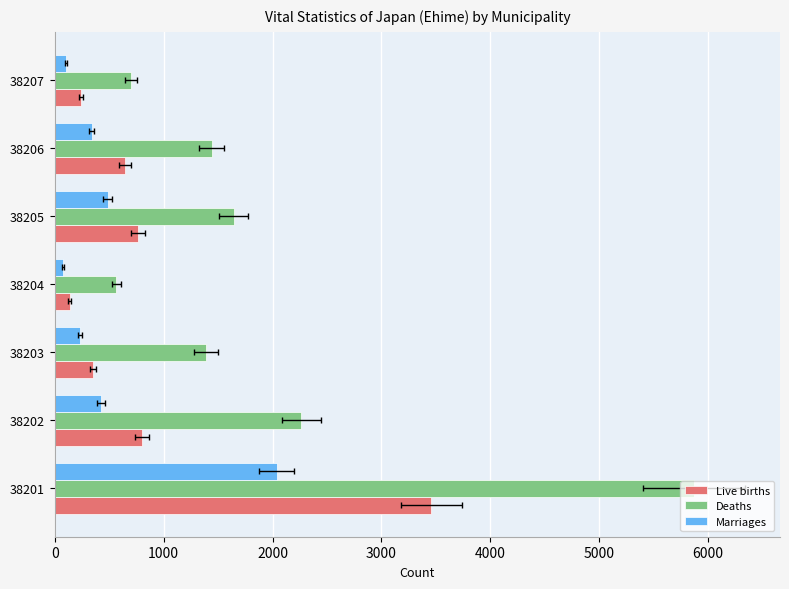

At 38204, list the series in order from smallest to largest.

Marriages, Live births, Deaths